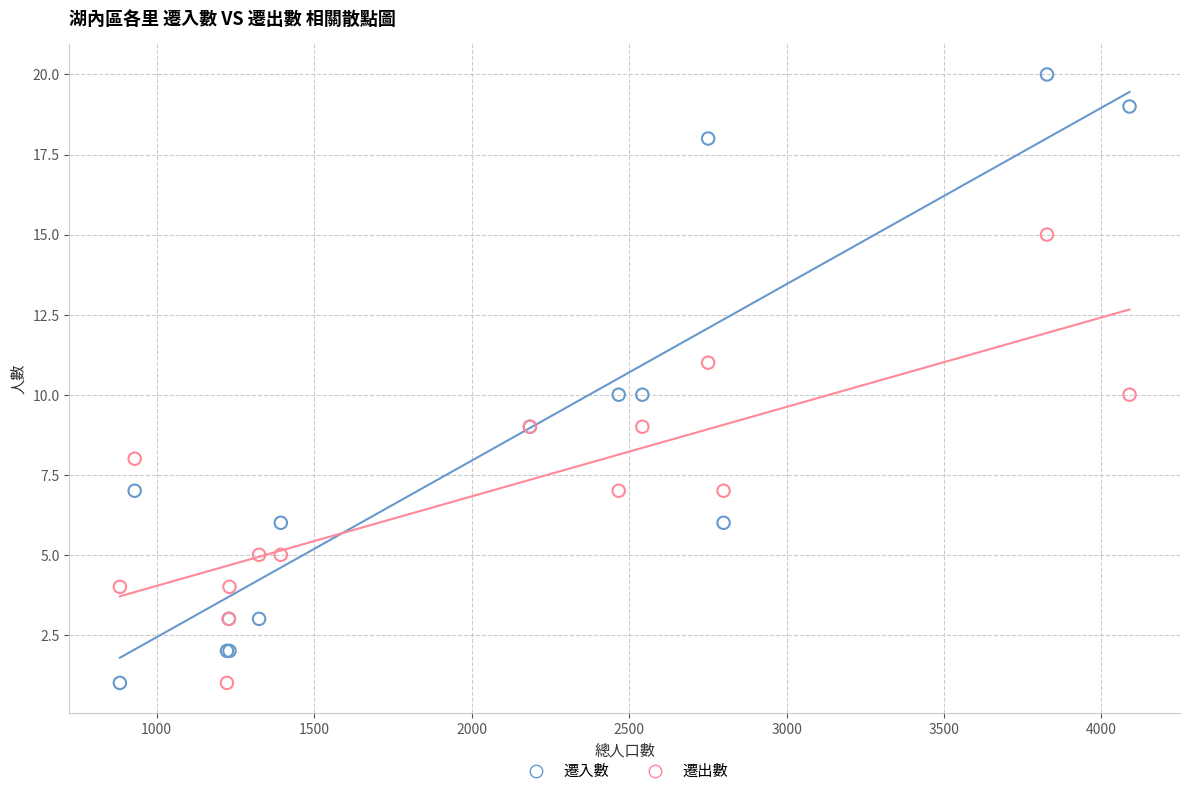

What is the X range (max minus min) for the scatter plot?

3206